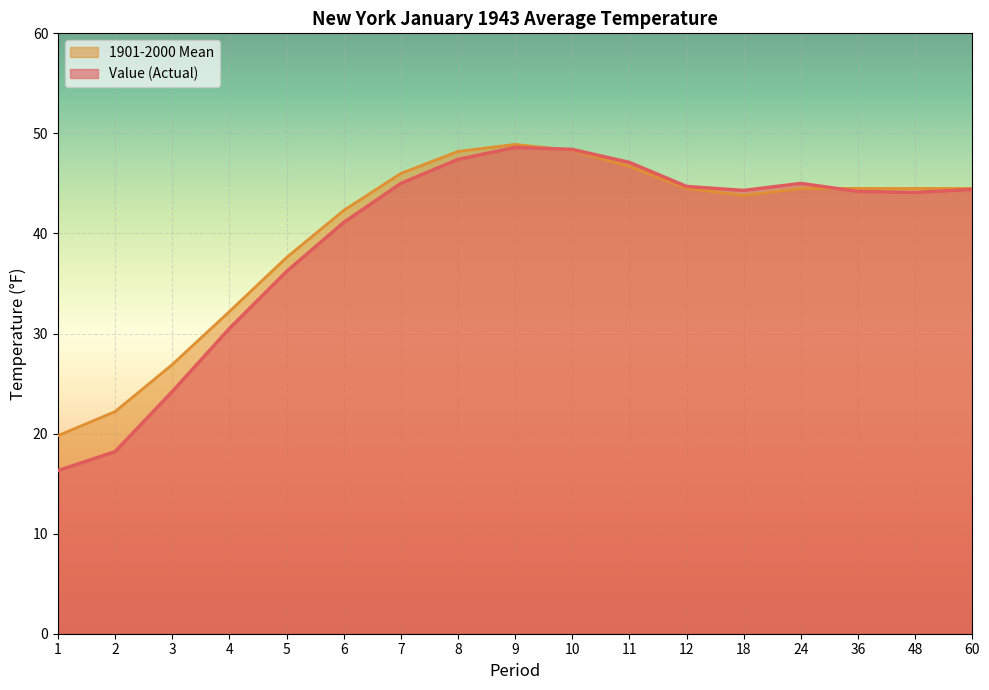

Is it true that 1901-2000 Mean equals 39.7 at 2?

False